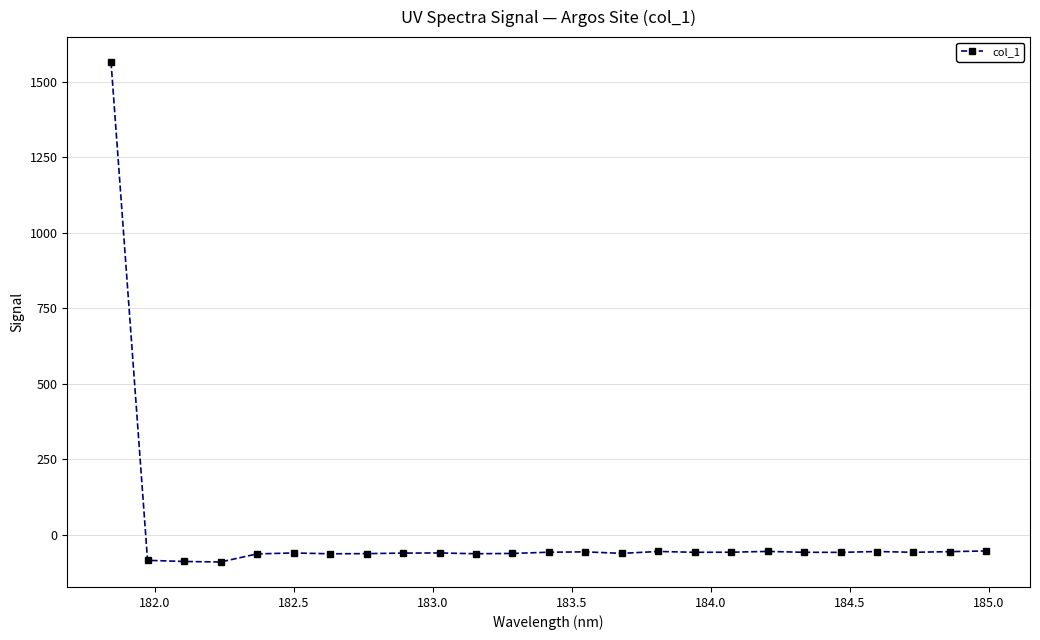

What is the maximum value shown in the chart?

1564.8